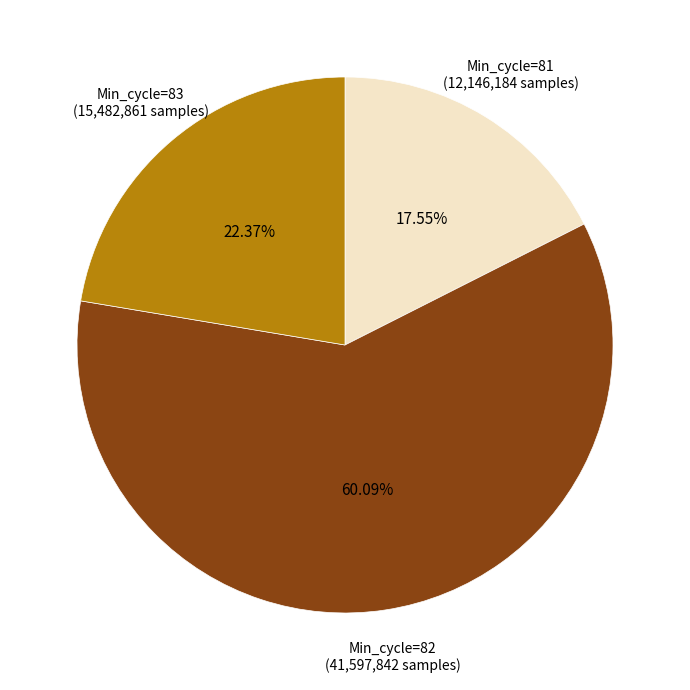

Which slice is the largest?

Min_cycle=82